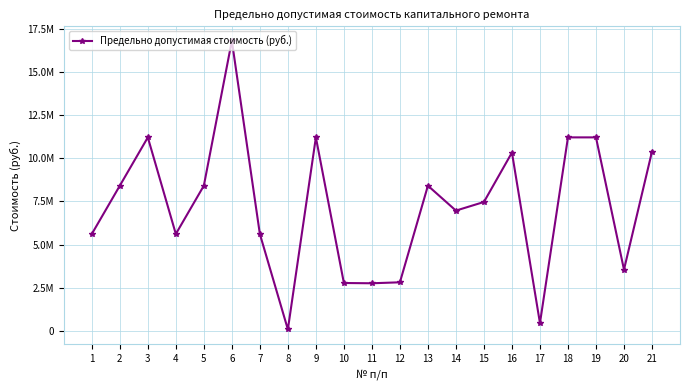

Which has a higher value, 21 or 10?

21